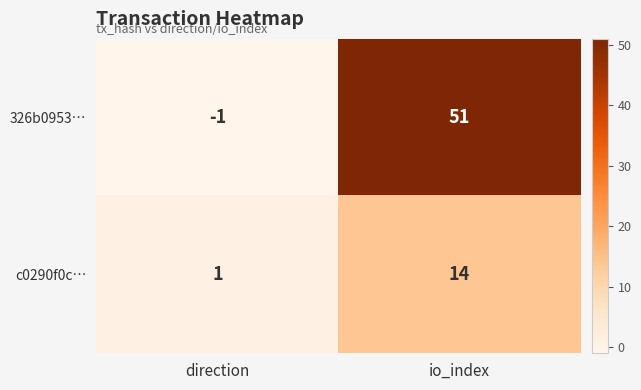

Is it true that 326b0953… equals 81 at io_index?

False